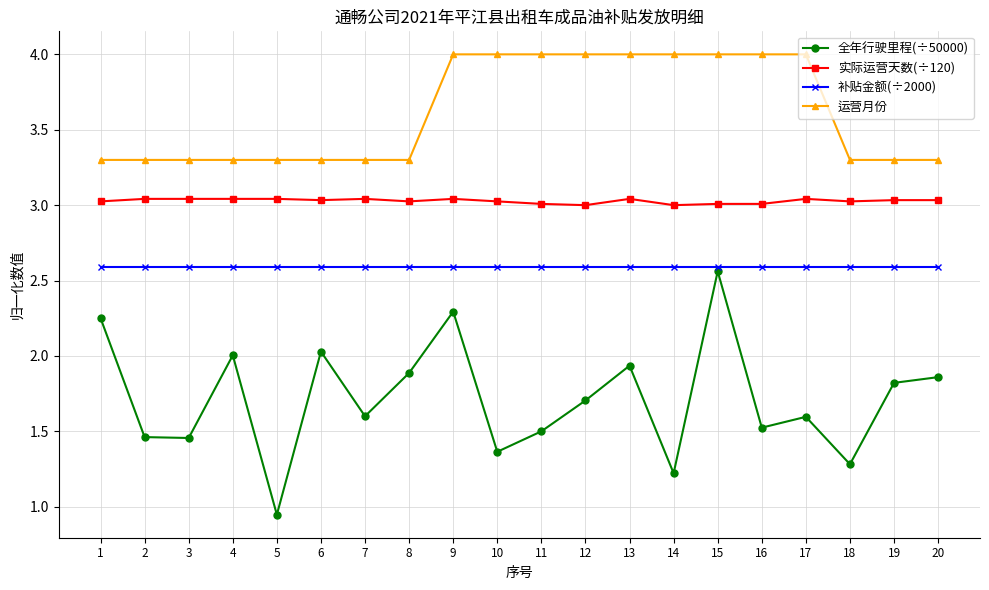

List the series in order of their overall mean, highest first.

运营月份, 实际运营天数(÷120), 补贴金额(÷2000), 全年行驶里程(÷50000)